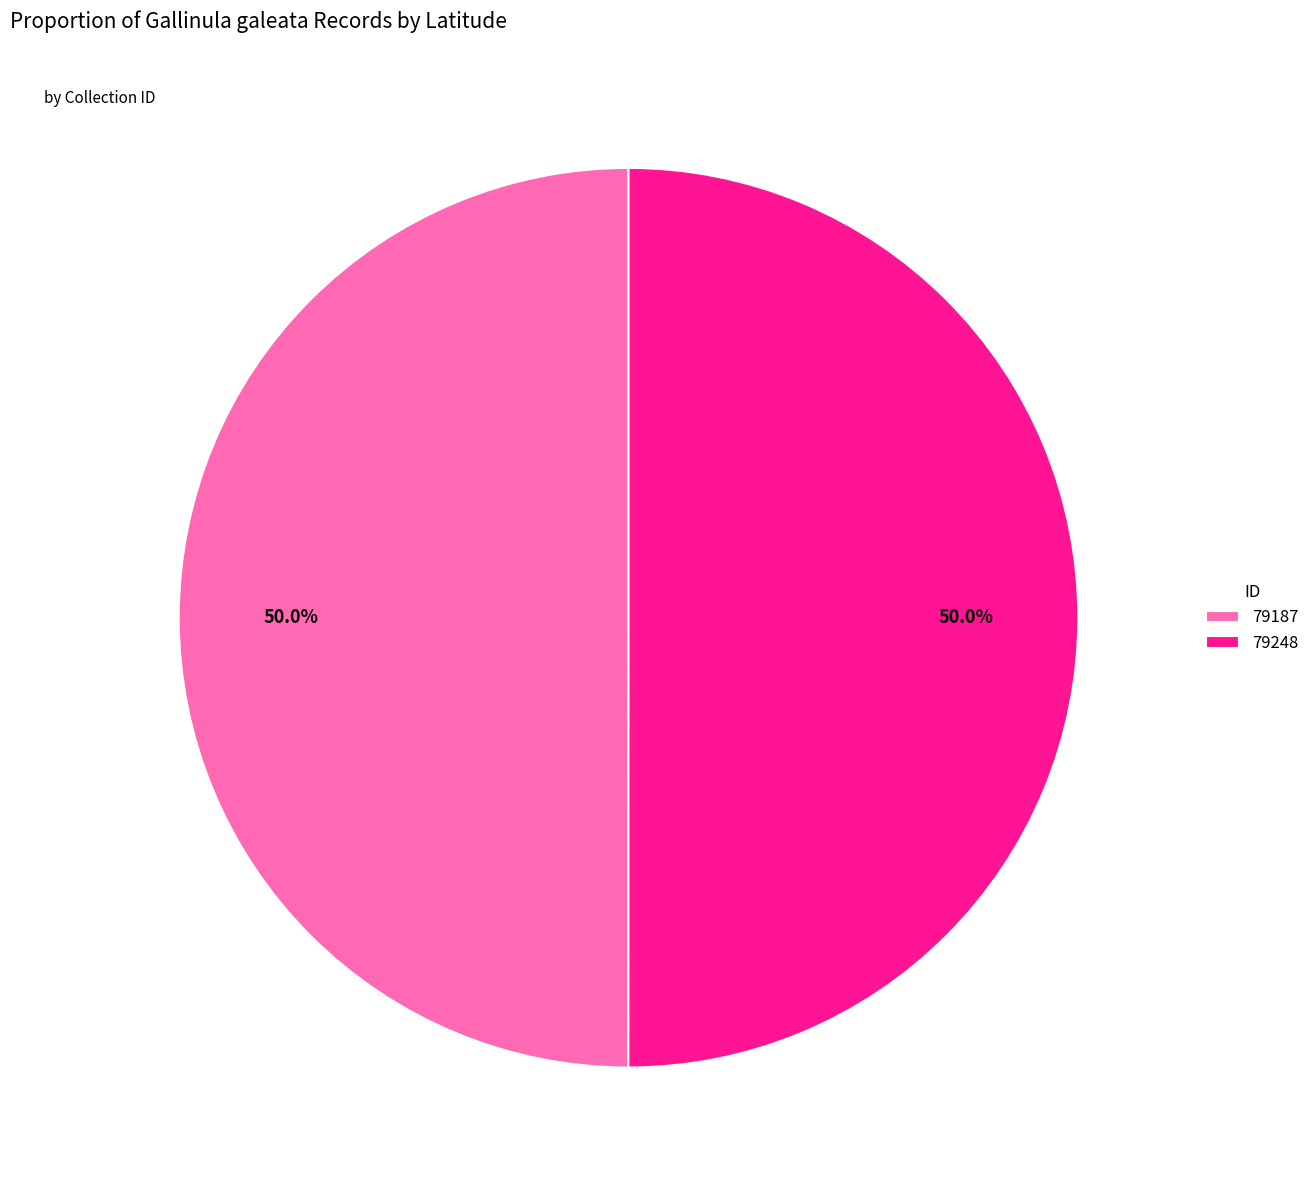

Approximately how many times larger is the value at 79187 compared to 79248?

1.0